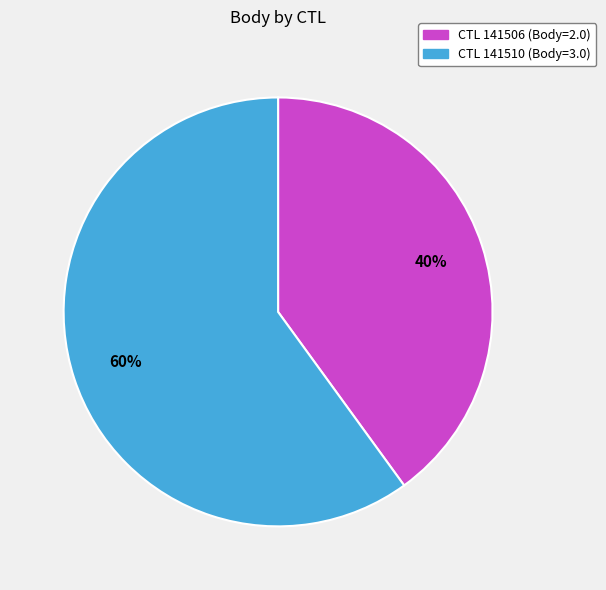

Approximately how many times larger is the value at CTL 141506 (Body=2.0) compared to CTL 141510 (Body=3.0)?

0.7